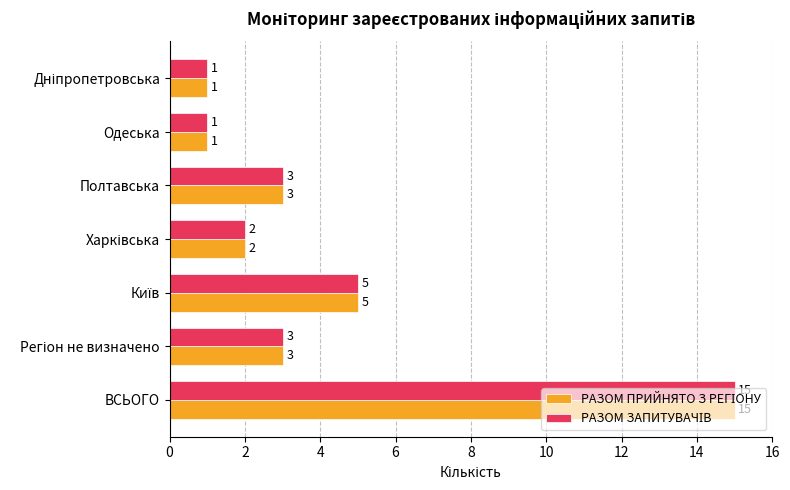

Count the number of data series in this chart.

2